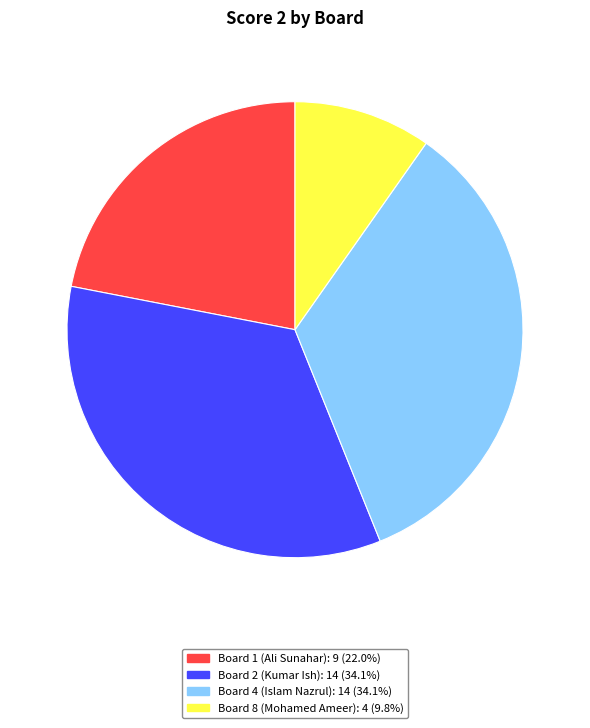

Is there any slice that represents more than half of the pie?

No